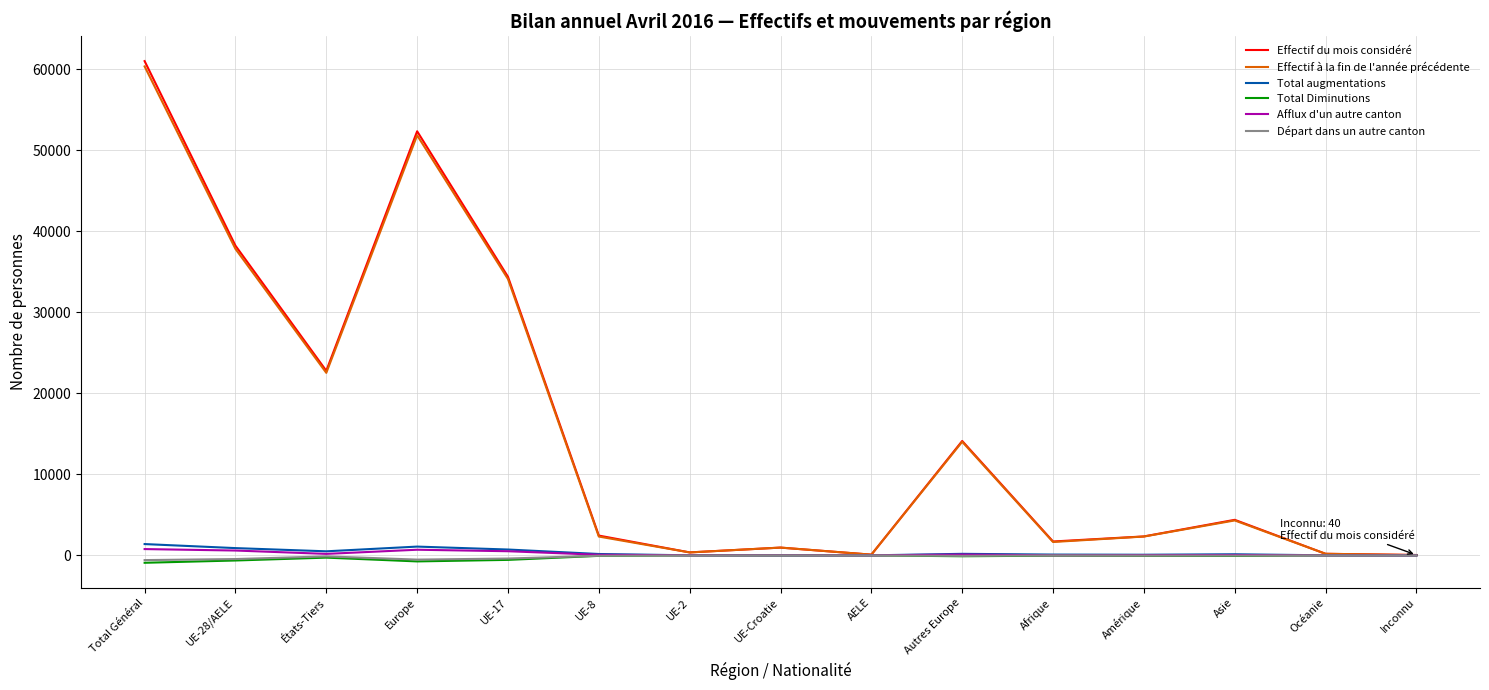

At which category is the sum across all series the highest?

Total Général